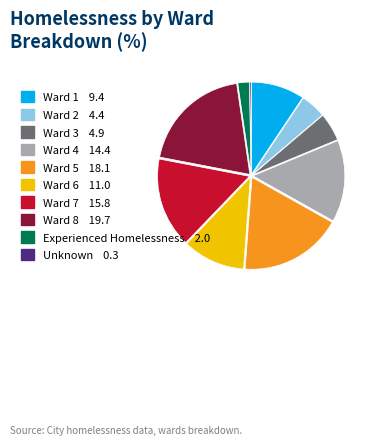

Is there a majority slice in this chart?

No